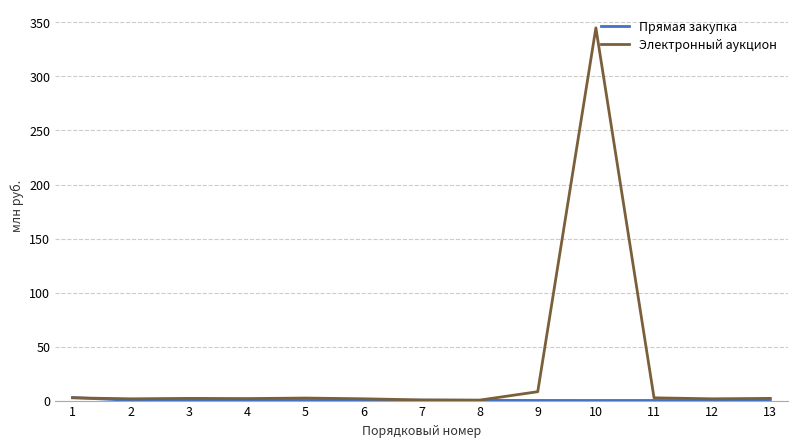

At which category is the sum across all series the highest?

10